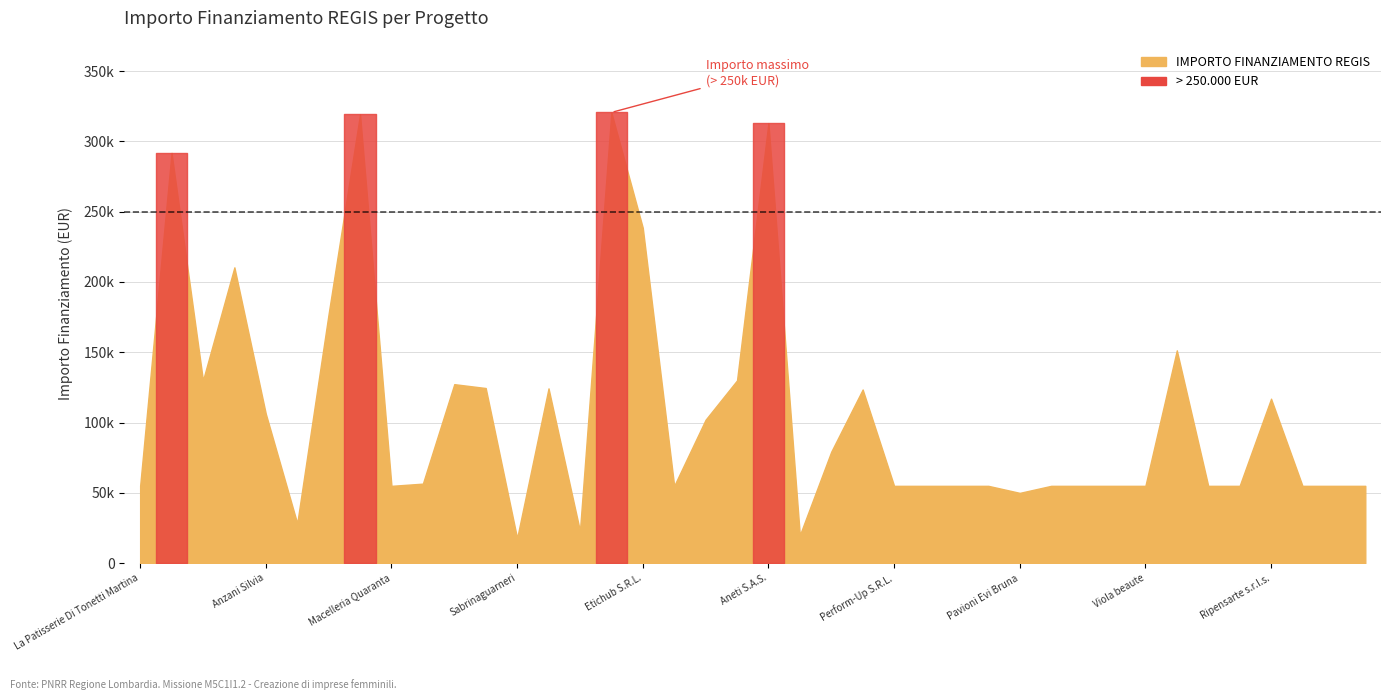

Which has a higher value, Lidiasperanza or Etichub S.R.L.?

Etichub S.R.L.